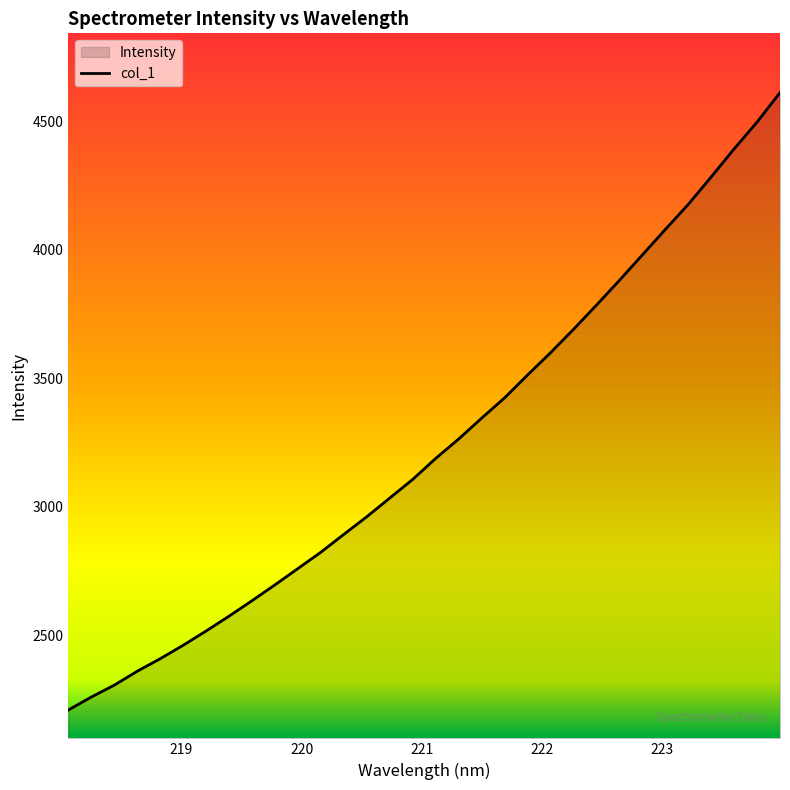

What is the greatest value displayed?

4610.5